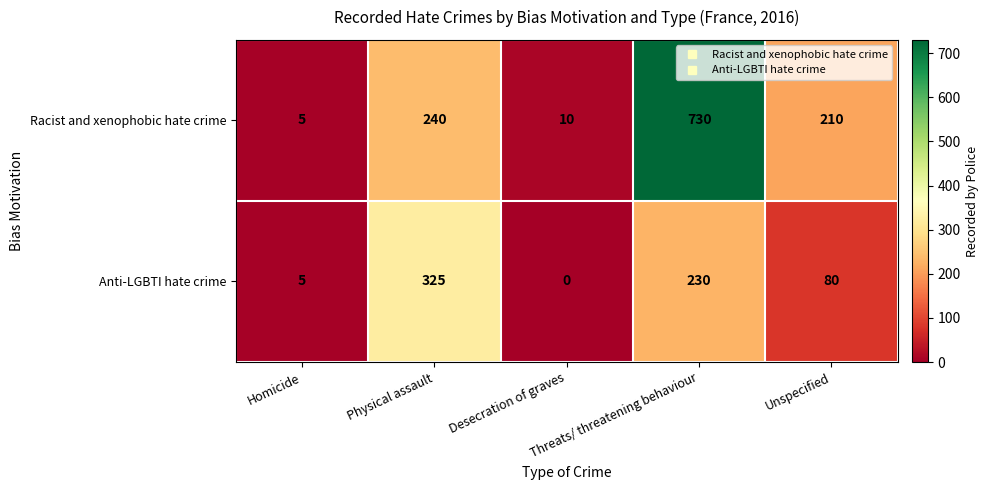

Rank the series by their average value, from lowest to highest.

Anti-LGBTI hate crime, Racist and xenophobic hate crime